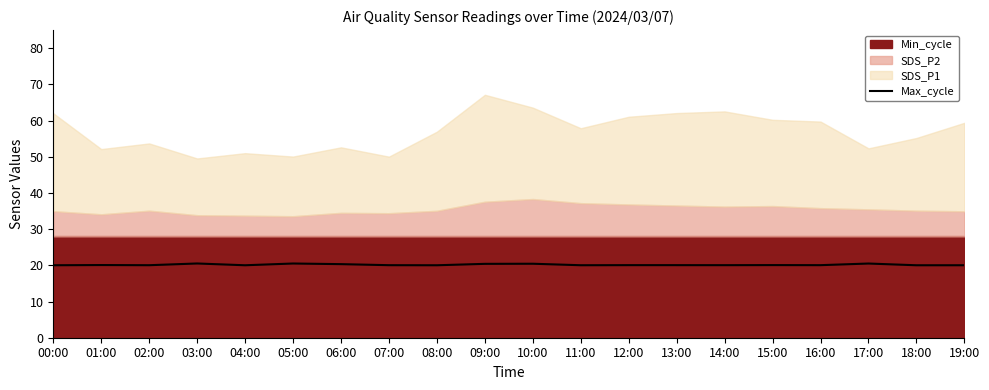

The chart shows a value of 13.6 at 04:00. True or false?

False